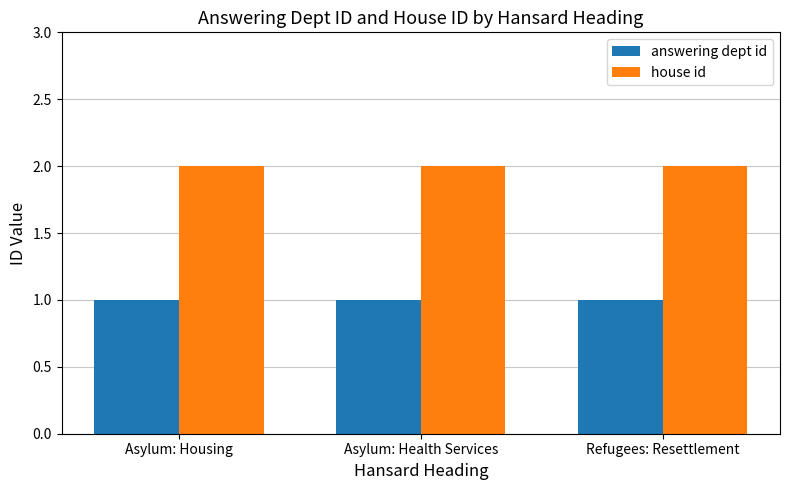

True or false: house id has a value of 1 at Asylum: Health Services.

False